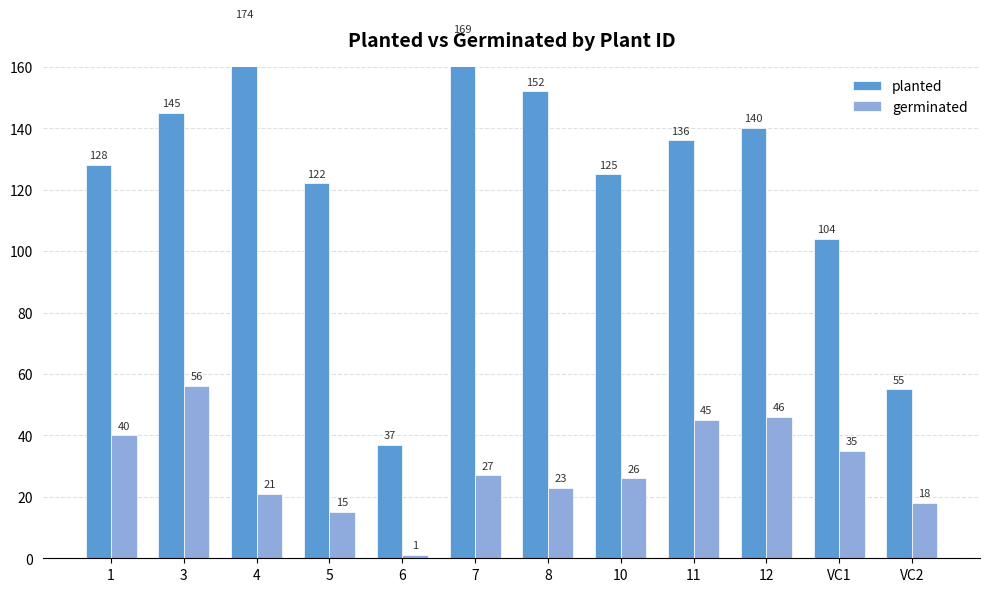

Which series has the largest total across all categories?

planted